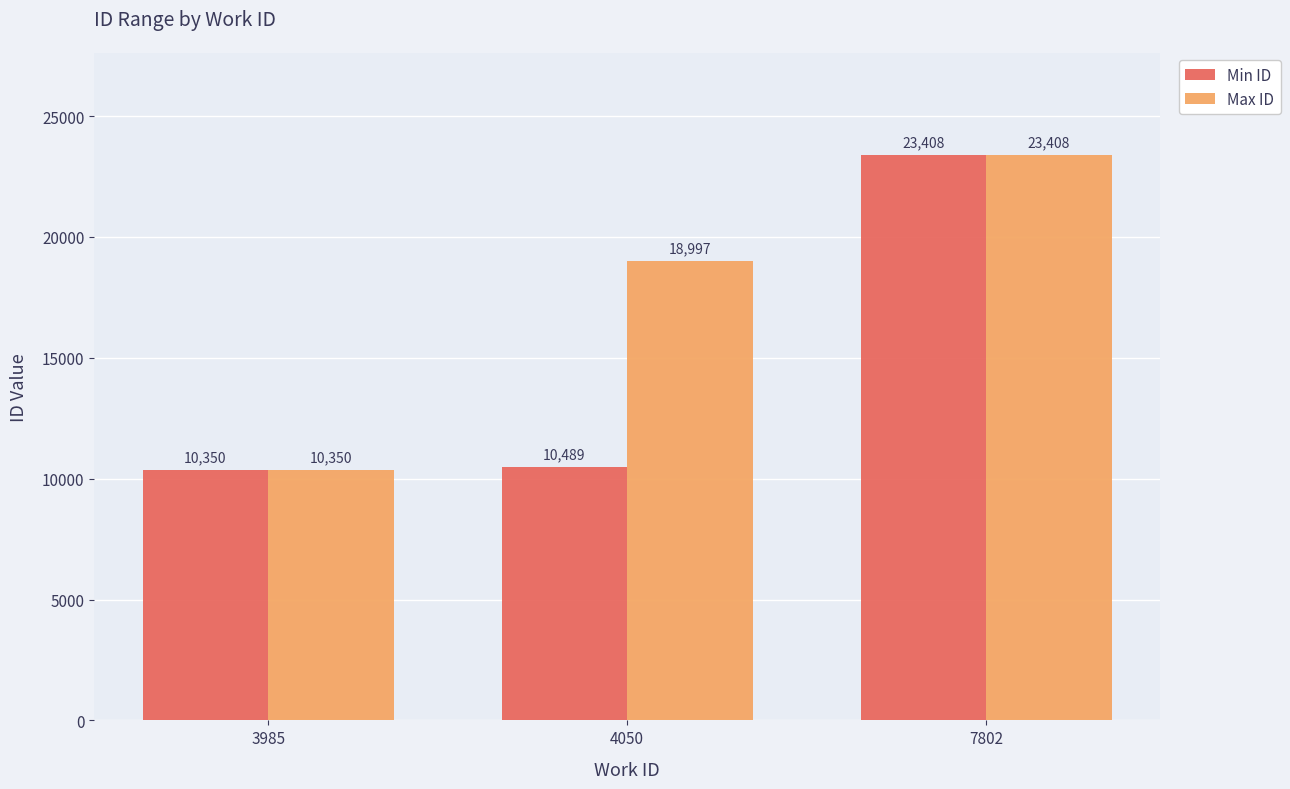

What is the difference between the Min ID values at 4050 and 7802?

12919